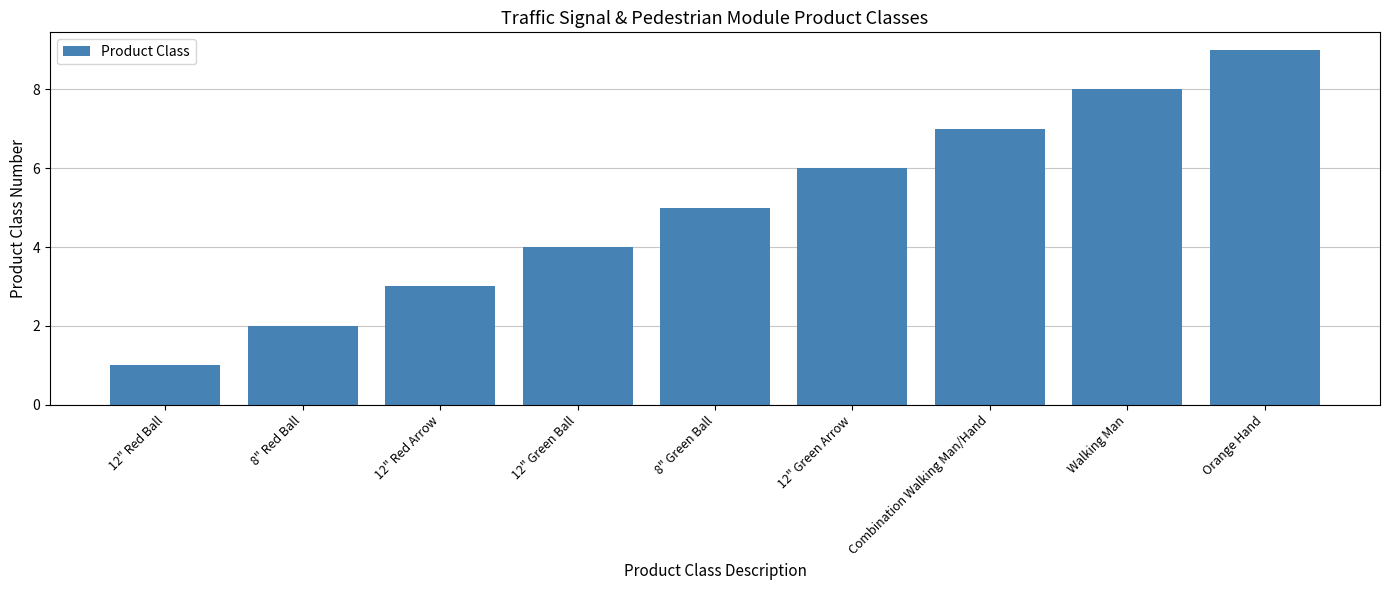

What is the value of the 7th bar from the left?

7